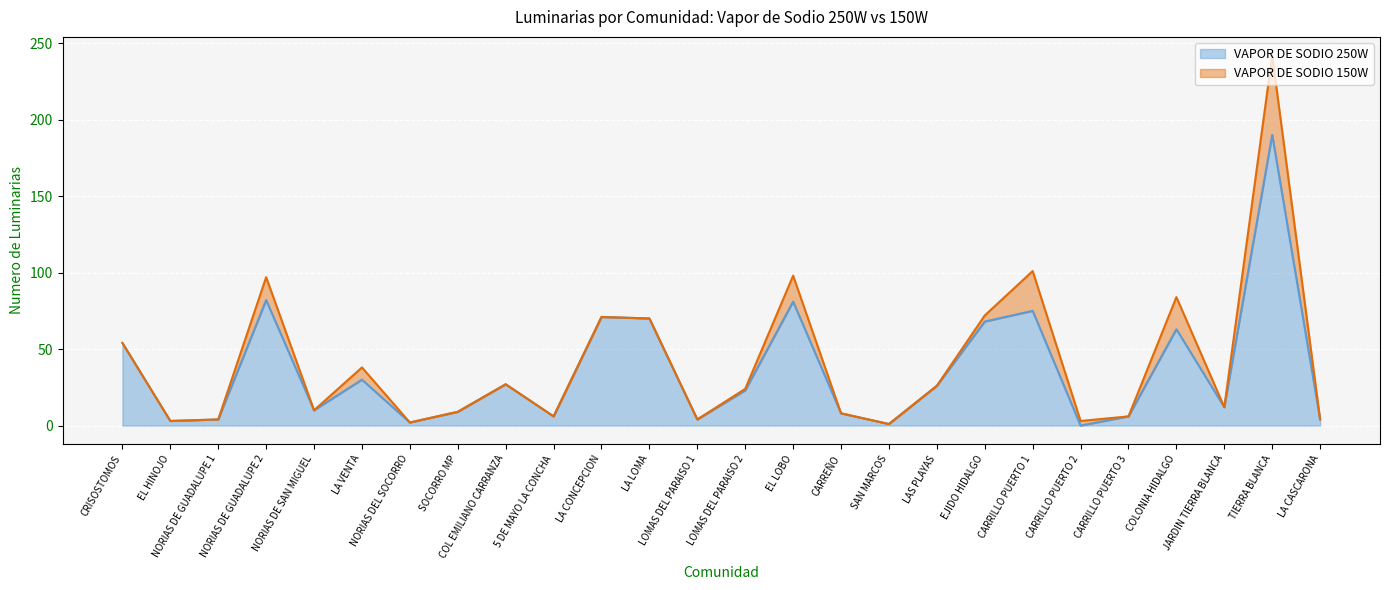

What is the label of the 4th point from the right?

COLONIA HIDALGO